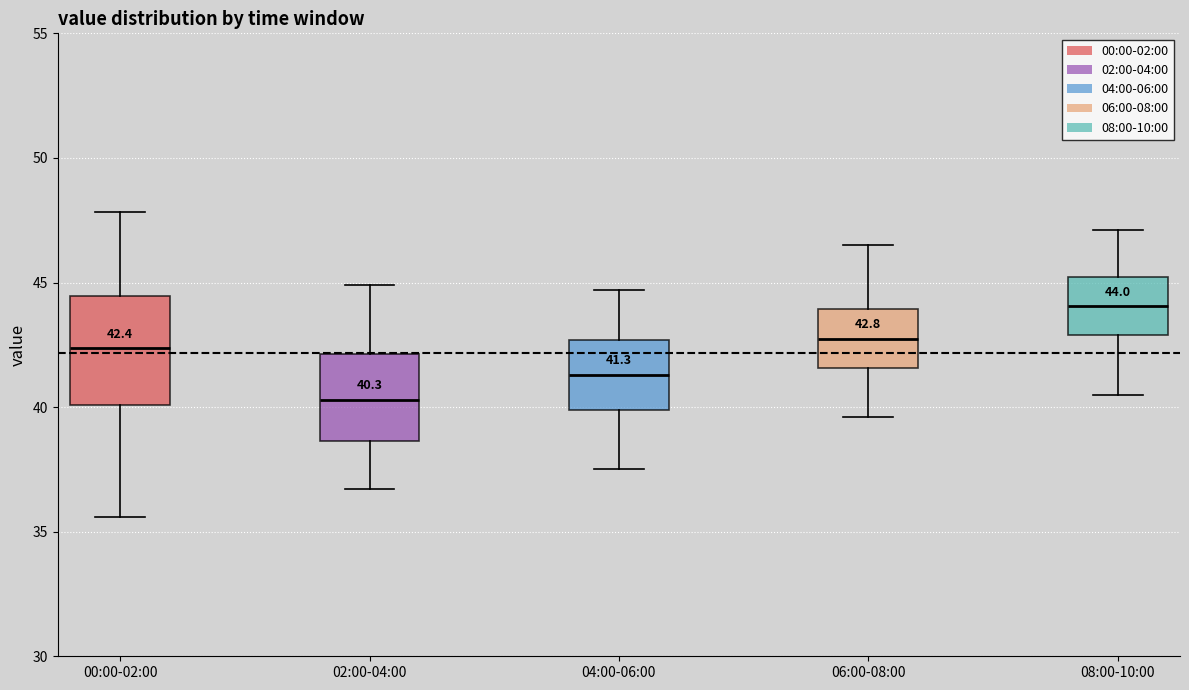

Which box is the tallest, from its lower edge to its upper edge?

00:00-02:00